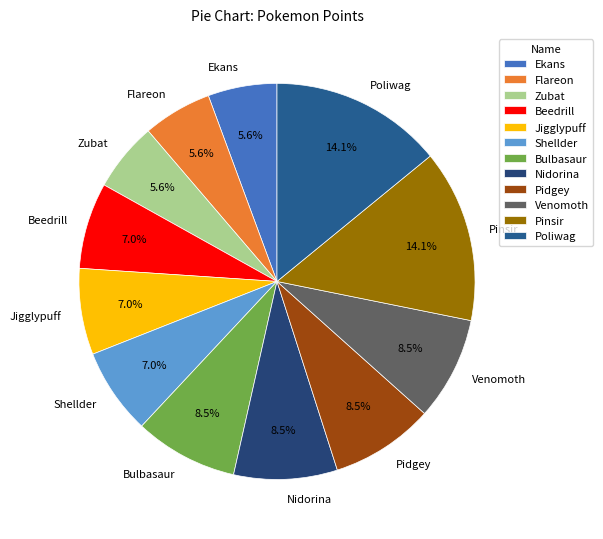

Approximately how many times larger is the value at Jigglypuff compared to Pidgey?

0.8